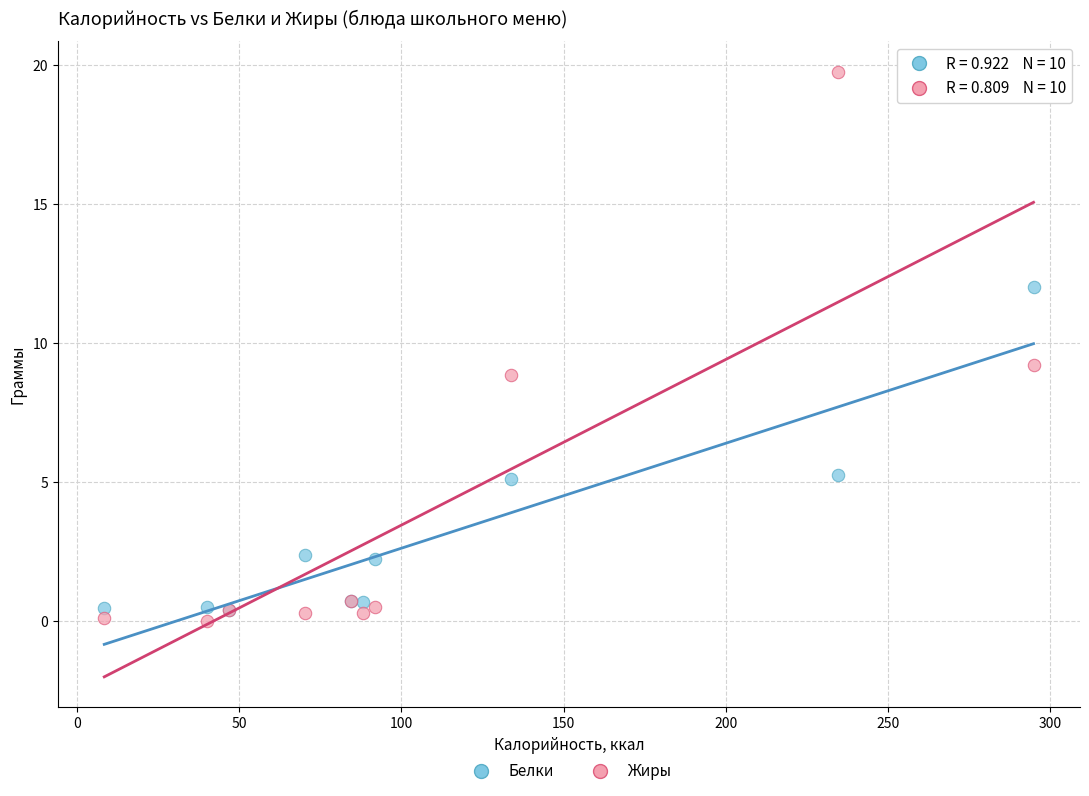

Which series has the largest Y range (max minus min)?

Жиры